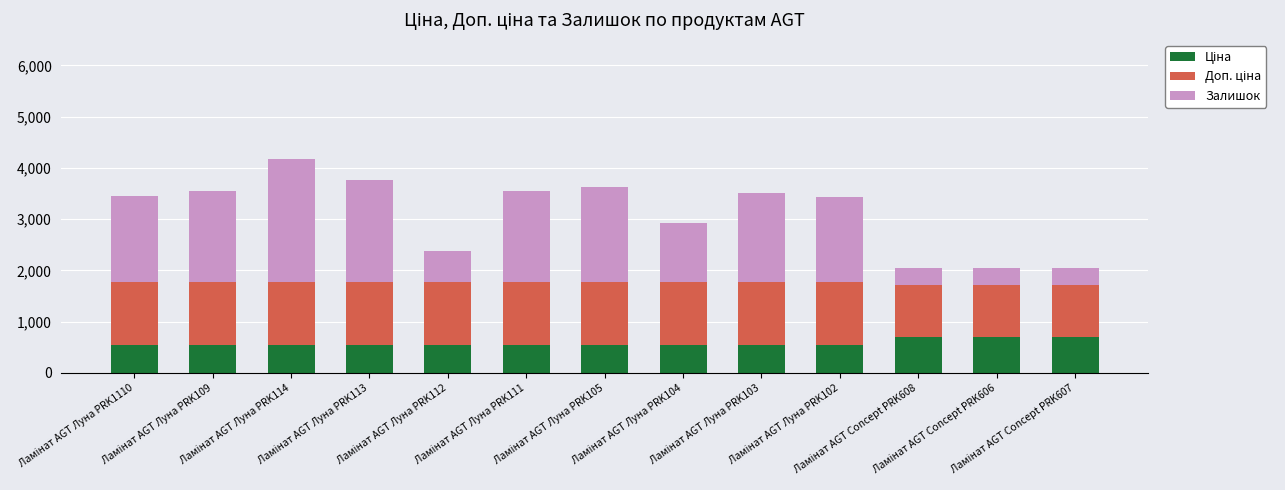

Which series has the largest total across all categories?

Залишок